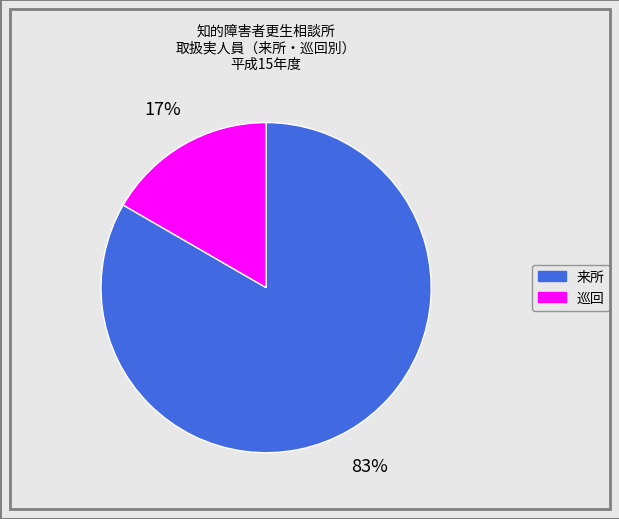

Which has a higher value, 来所 or 巡回?

来所